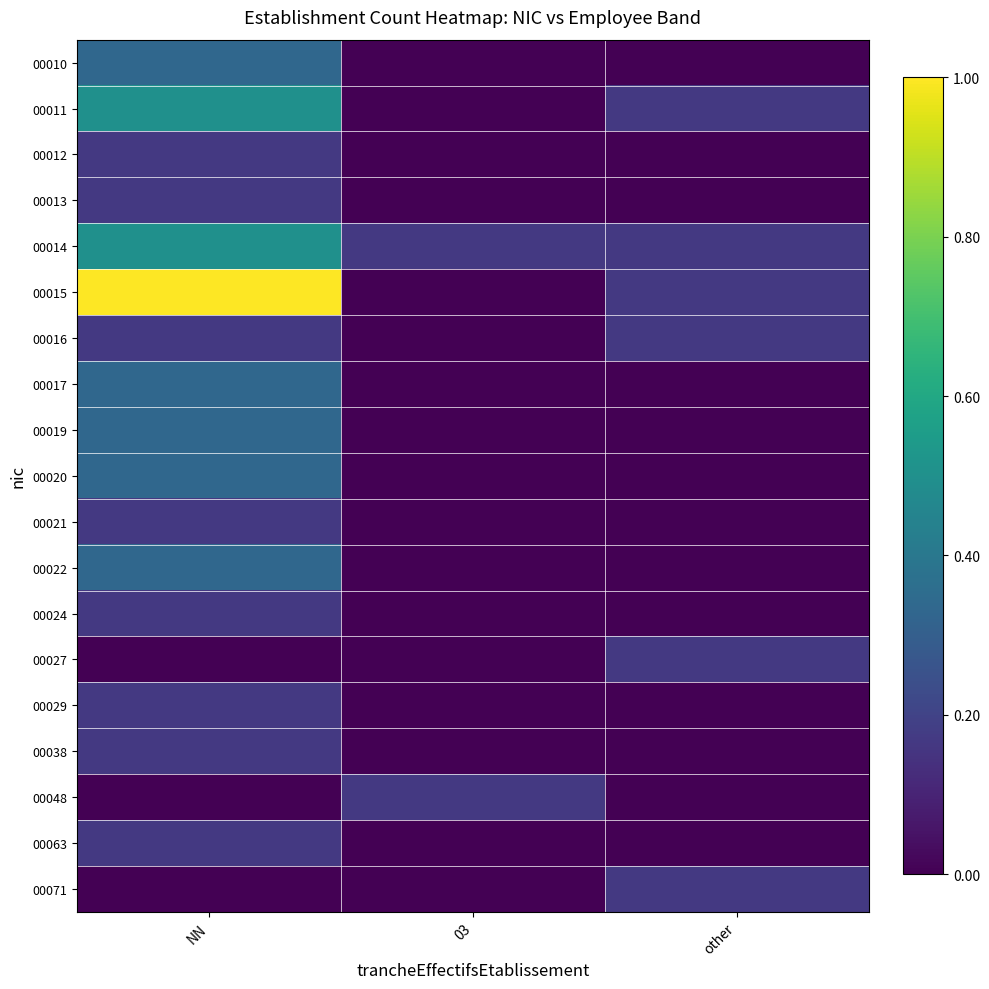

Count the number of categories in the chart.

3